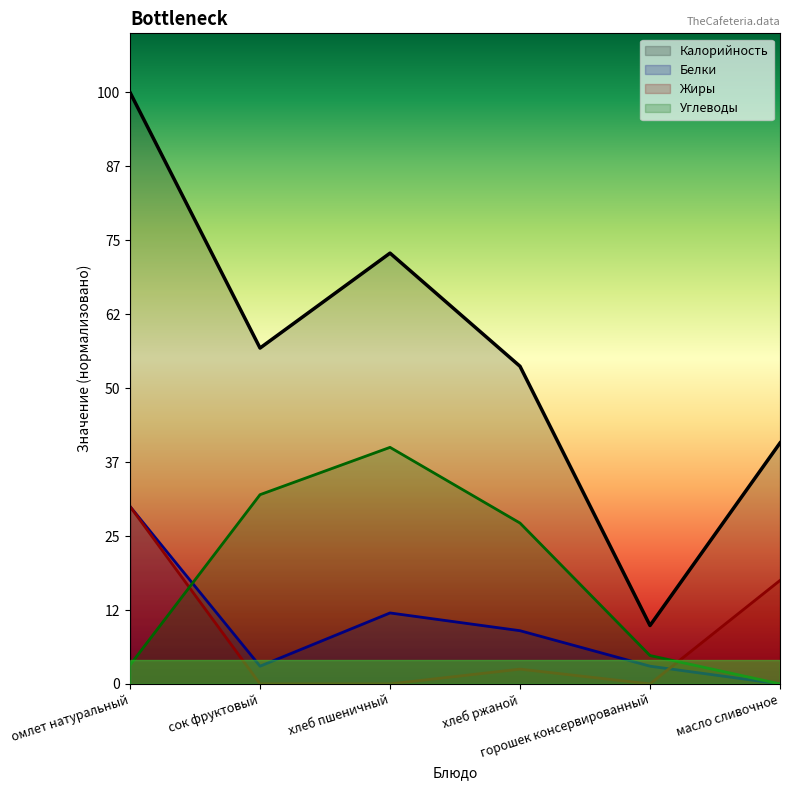

What are all the series names shown in the legend?

Калорийность, Белки, Жиры, Углеводы